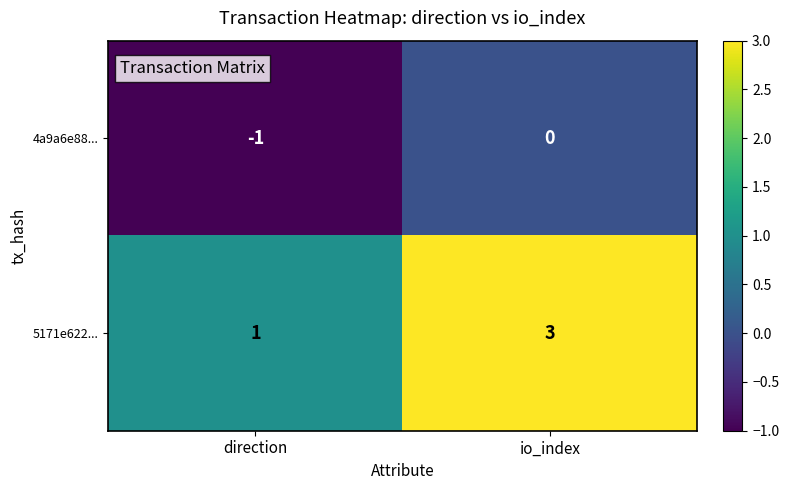

Rank the series at direction from highest to lowest value.

5171e622..., 4a9a6e88...